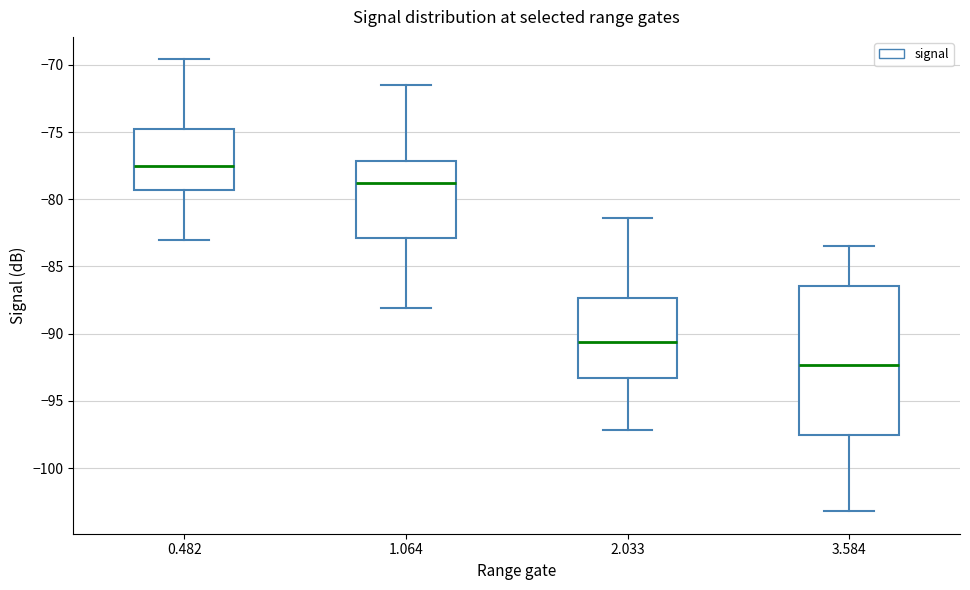

Where is the lower edge of the box at x = 1.064 on the y-axis? The values are not printed on the chart, so give them approximately, as read against the axis.

-83.0